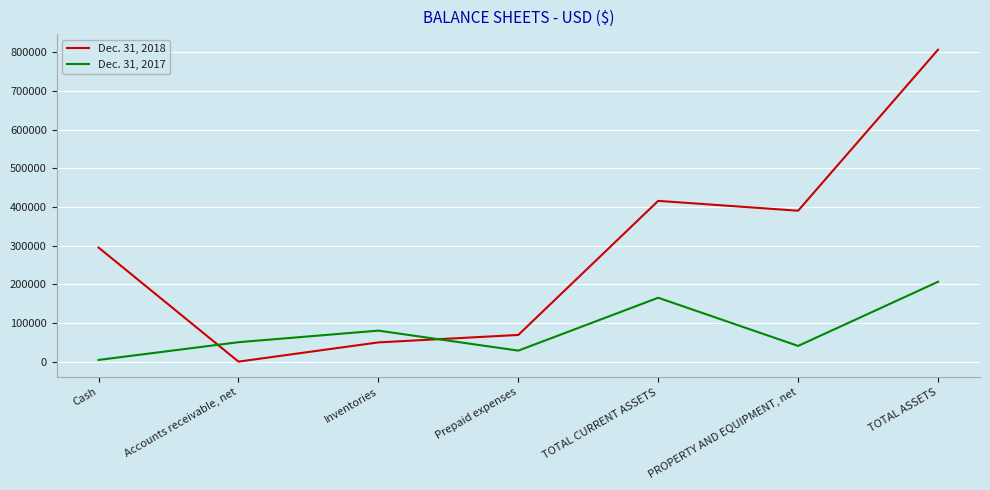

What is the total value across all series at PROPERTY AND EQUIPMENT, net?

431941